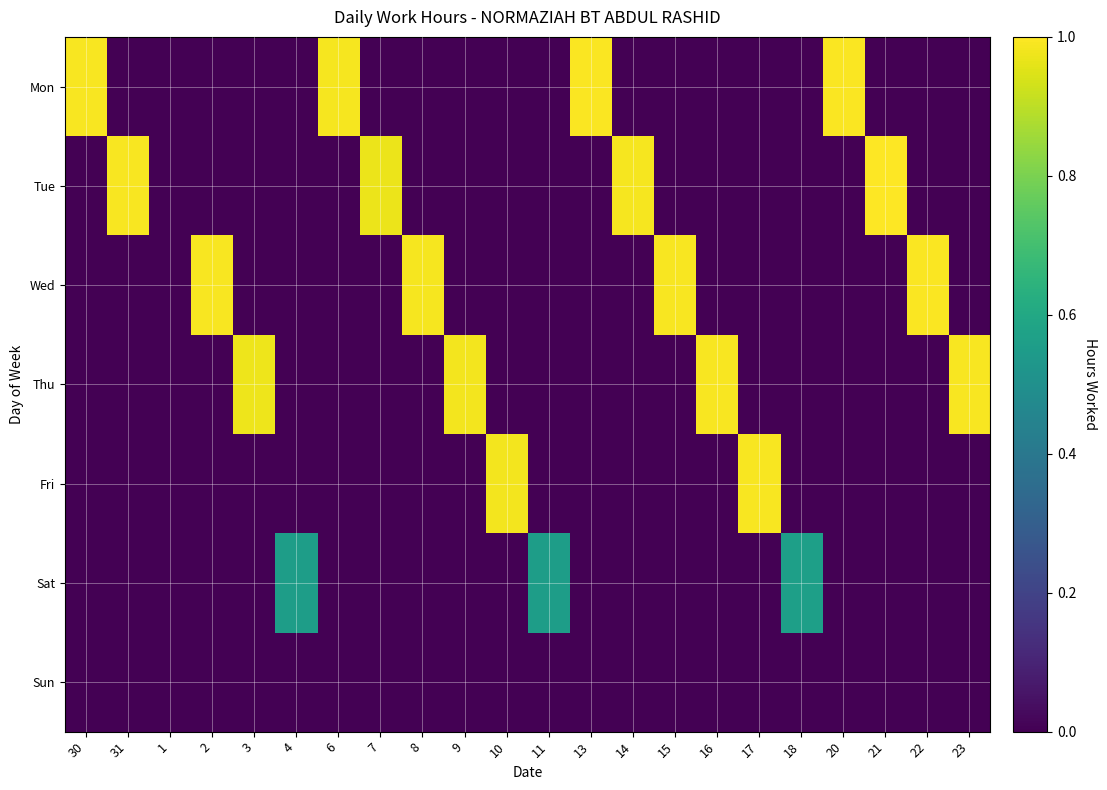

Which series has the largest total across all categories?

Mon